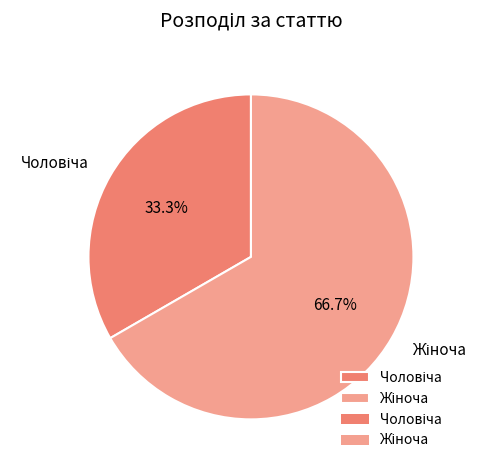

Is there a majority slice in this chart?

Yes